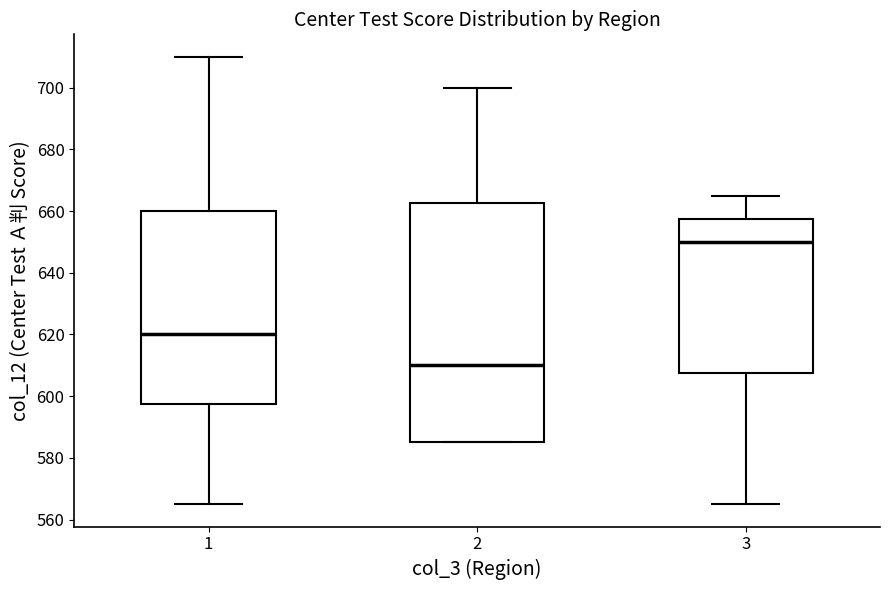

Reading left to right, read every box against the y-axis: the position of its median line, the range the box covers, and the ends of its whiskers. The values are not printed on the chart, so give them approximately, as read against the axis.

1: median 620, box 598 to 660, whiskers 566 to 710
2: median 610, box 586 to 662, whiskers 586 to 700
3: median 650, box 608 to 658, whiskers 566 to 666